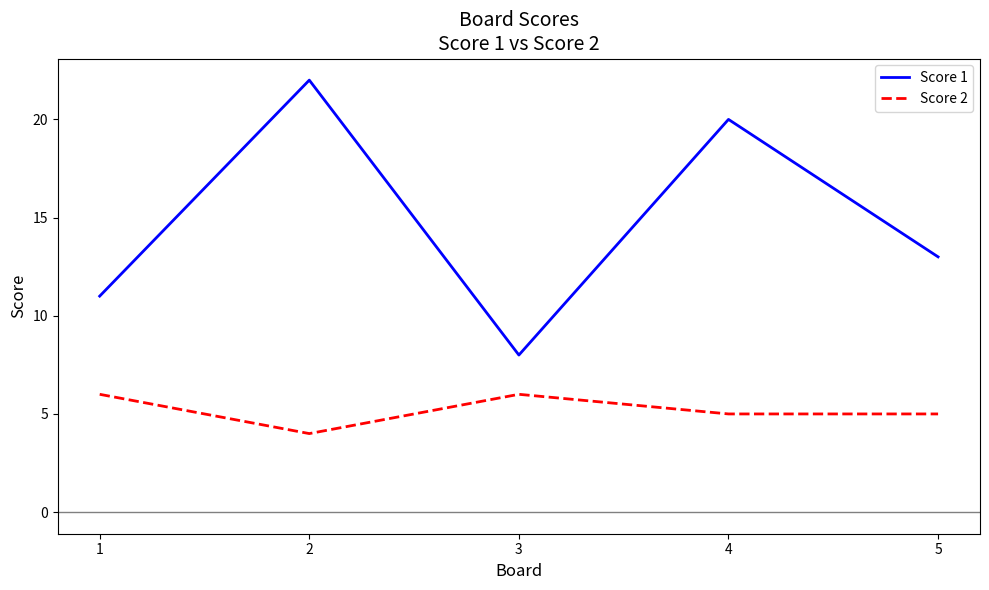

Reading right to left, extract all data points from this chart.

Score 1: 13	20	8	22	11
Score 2: 5	5	6	4	6